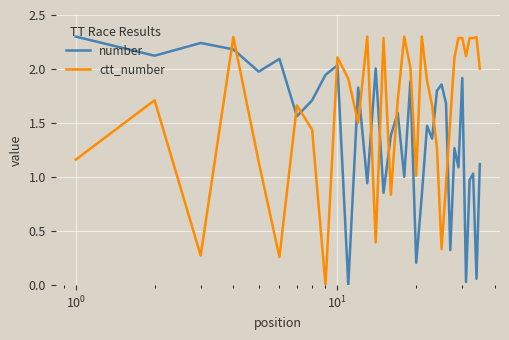

True or false: ctt_number and number cross at least once.

True